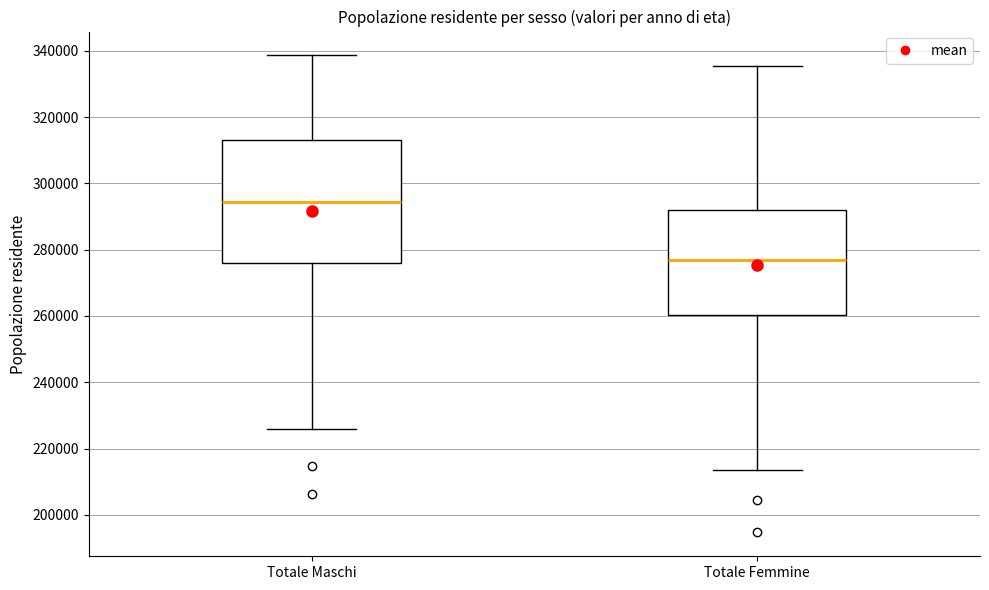

Where does the median line of the box for Totale Maschi sit on the y-axis? The values are not printed on the chart, so give them approximately, as read against the axis.

294000